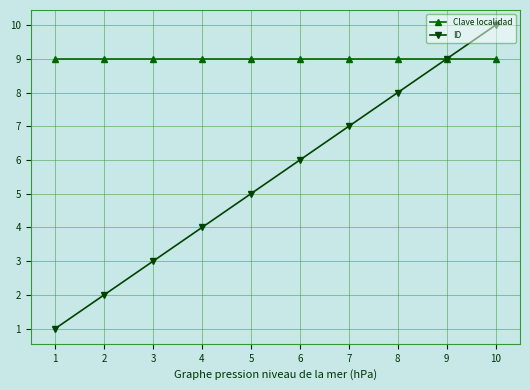

At which category is the sum across all series the highest?

10